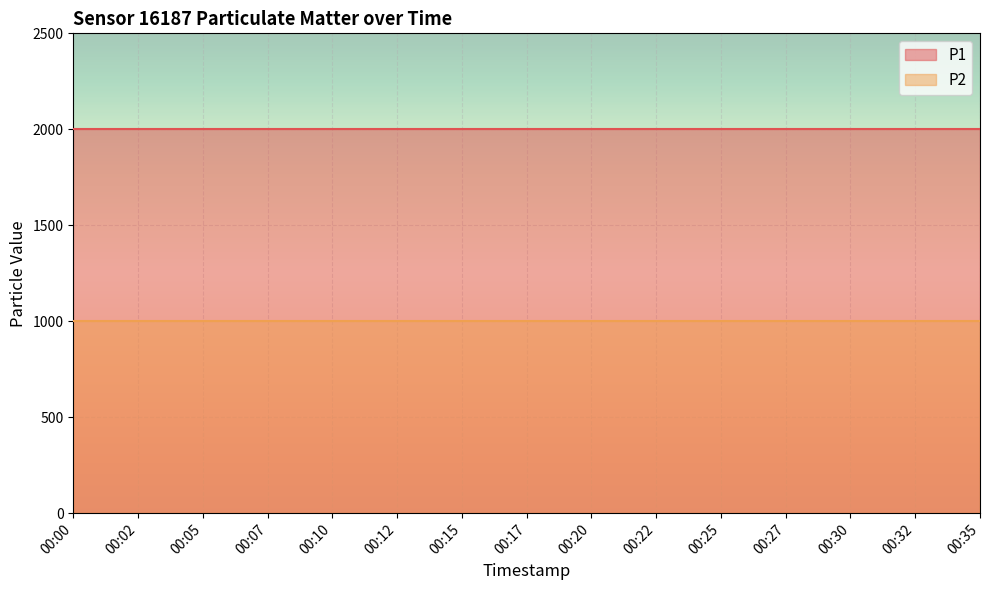

What is the sum of the P2 values at 00:25 and 00:00?

1999.8